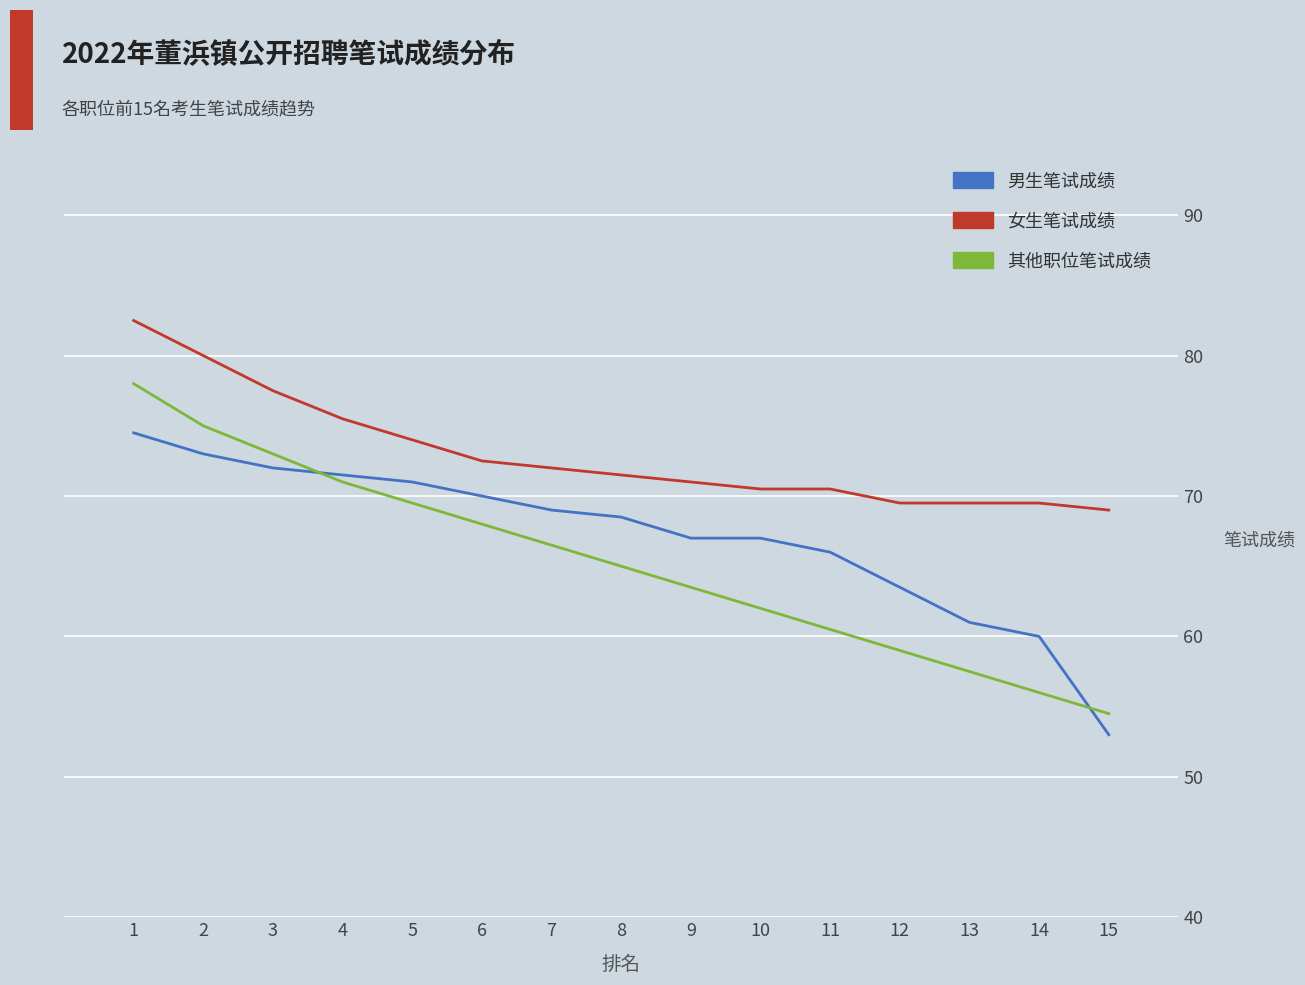

After their last crossing, which series has the higher values: 男生笔试成绩 or 其他职位笔试成绩?

其他职位笔试成绩